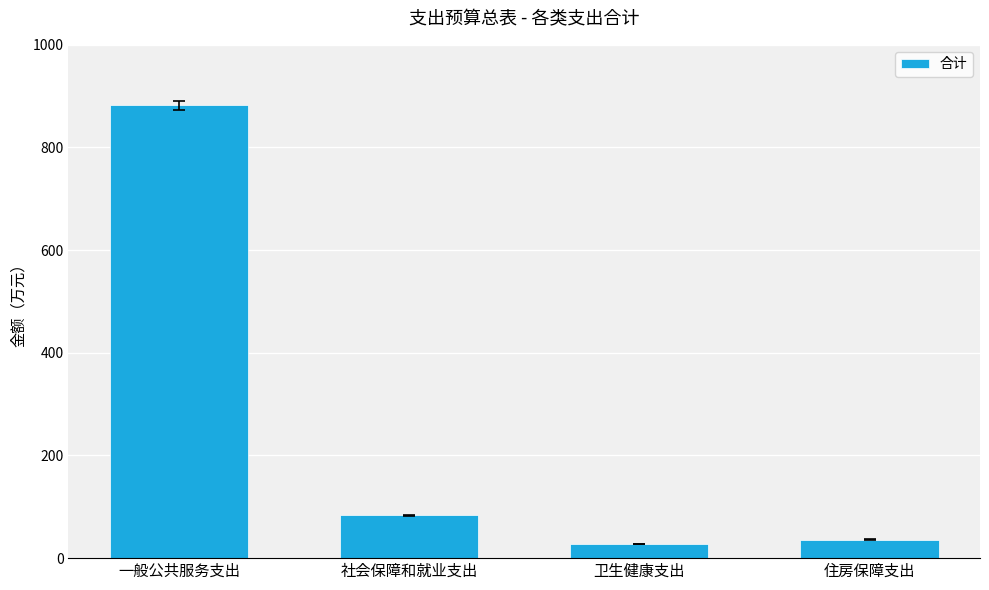

The chart shows a value of 114.6 at 社会保障和就业支出. True or false?

False